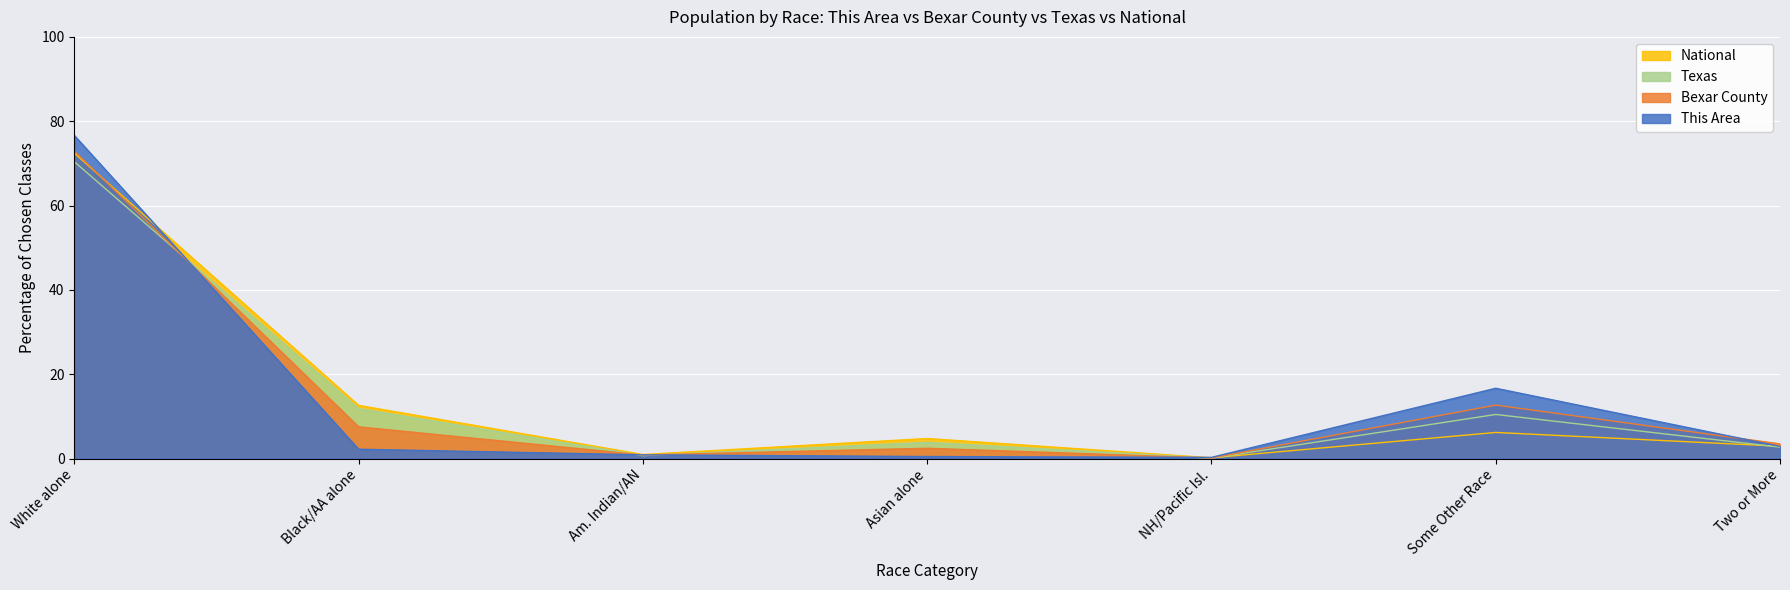

Read the National value at Black/AA alone.

12.6